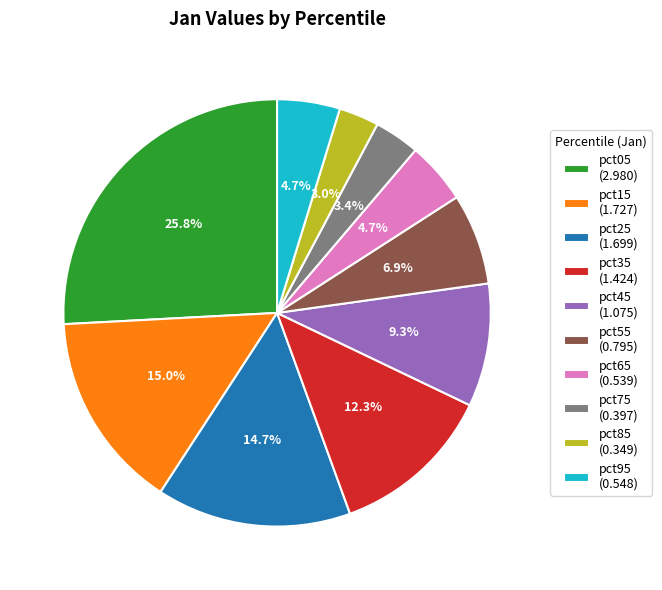

What is the total percentage of pct85 and pct55?

9.9%